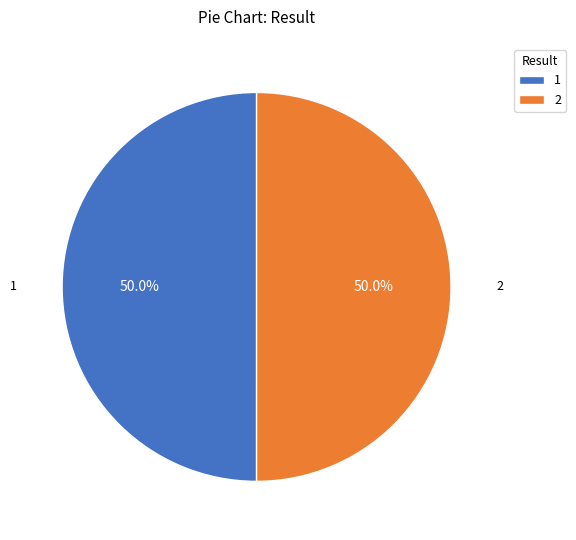

To the nearest percent, what percentage of the pie is 1?

50%